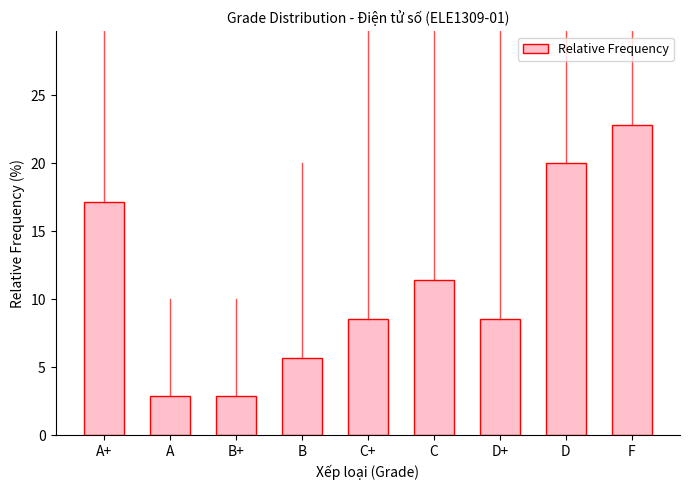

What is the average value?

11.1